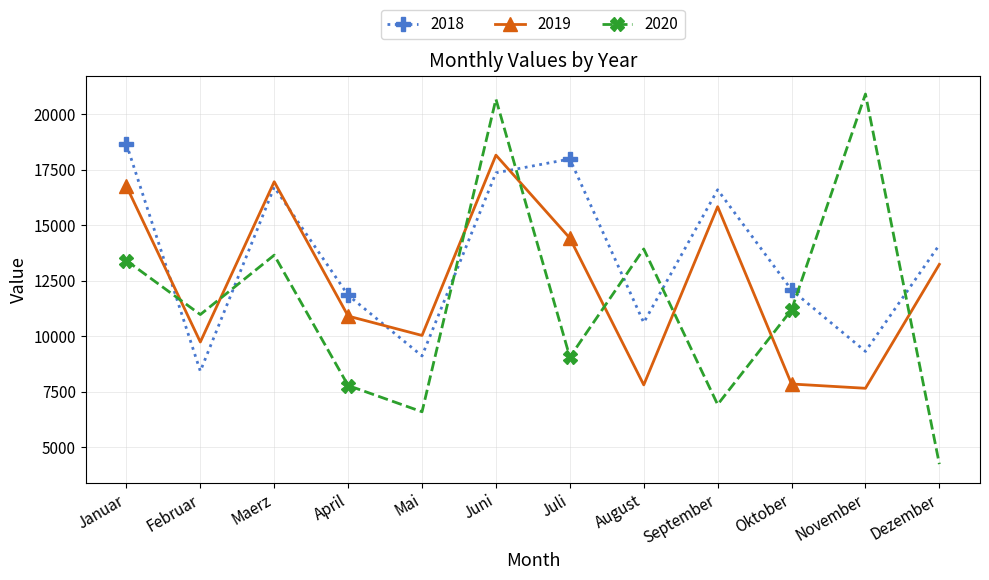

Is the value of 2019 at Juli greater than the value of 2018 at November?

Yes